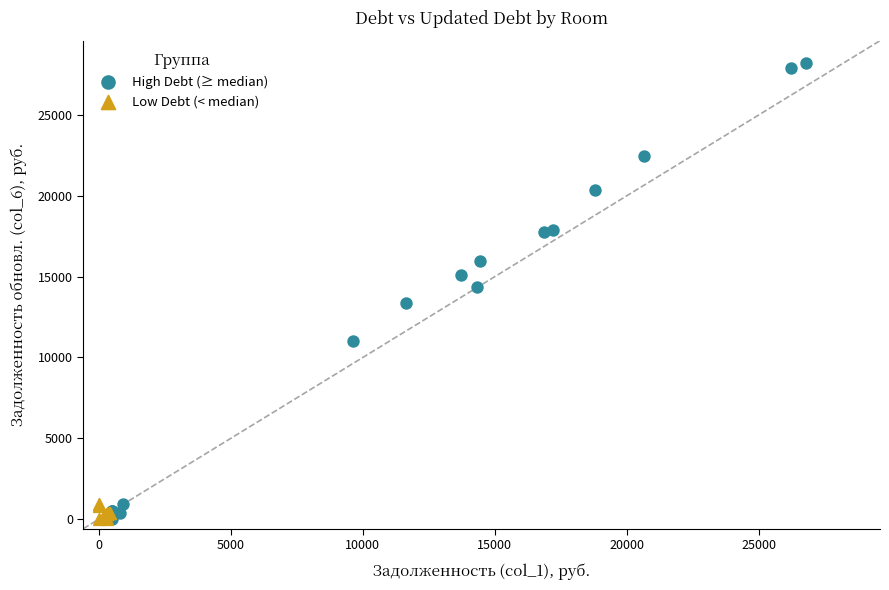

Which series has the largest Y range (max minus min)?

High Debt (≥ median)